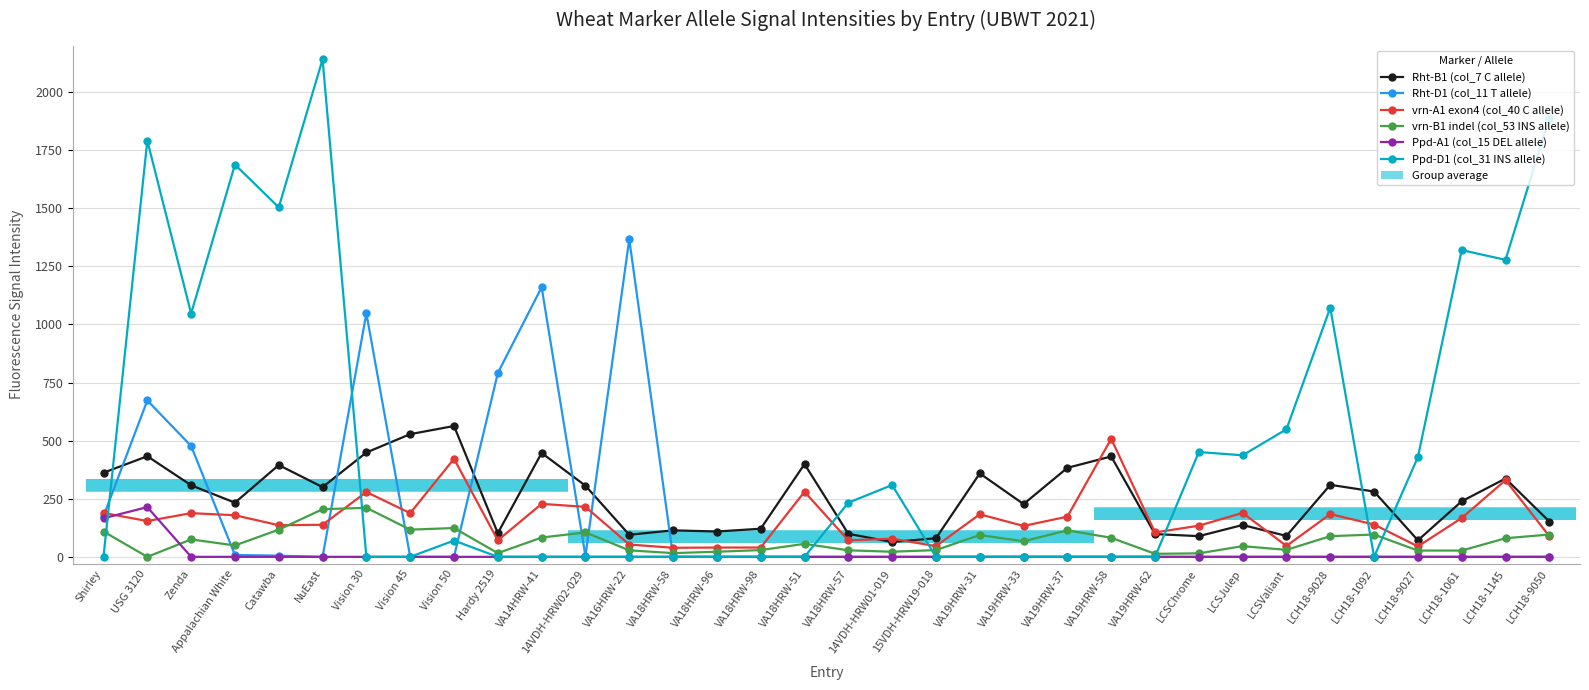

Reading right to left, list all the values displayed in this chart.

Rht-B1 (col_7 C allele): LCH18-9050=152	LCH18-1145=337	LCH18-1061=239	LCH18-9027=71	LCH18-1092=281	LCH18-9028=310	LCSValiant=90	LCSJulep=137	LCSChrome=89	VA19HRW-62=98	VA19HRW-58=432	VA19HRW-37=383	VA19HRW-33=227	VA19HRW-31=359	15VDH-HRW19-018=80	14VDH-HRW01-019=64	VA18HRW-57=99	VA18HRW-51=399	VA18HRW-98=121	VA18HRW-96=109	VA18HRW-58=114	VA16HRW-22=95	14VDH-HRW02-029=306	VA14HRW-41=447	Hardy 2519=102	Vision 50=563	Vision 45=528	Vision 30=449	NuEast=300	Catawba=395	Appalachian White=233	Zenda=308	USG 3120=433	Shirley=362
Rht-D1 (col_11 T allele): LCH18-9050=0	LCH18-1145=0	LCH18-1061=0	LCH18-9027=0	LCH18-1092=0	LCH18-9028=0	LCSValiant=0	LCSJulep=0	LCSChrome=0	VA19HRW-62=0	VA19HRW-58=0	VA19HRW-37=0	VA19HRW-33=0	VA19HRW-31=0	15VDH-HRW19-018=0	14VDH-HRW01-019=0	VA18HRW-57=0	VA18HRW-51=0	VA18HRW-98=0	VA18HRW-96=0	VA18HRW-58=0	VA16HRW-22=1367	14VDH-HRW02-029=4	VA14HRW-41=1160	Hardy 2519=791	Vision 50=0	Vision 45=0	Vision 30=1048	NuEast=0	Catawba=5	Appalachian White=8	Zenda=477	USG 3120=673	Shirley=175
vrn-A1 exon4 (col_40 C allele): LCH18-9050=89	LCH18-1145=330	LCH18-1061=167	LCH18-9027=45	LCH18-1092=139	LCH18-9028=184	LCSValiant=47	LCSJulep=189	LCSChrome=134	VA19HRW-62=105	VA19HRW-58=508	VA19HRW-37=173	VA19HRW-33=133	VA19HRW-31=183	15VDH-HRW19-018=46	14VDH-HRW01-019=78	VA18HRW-57=71	VA18HRW-51=280	VA18HRW-98=40	VA18HRW-96=40	VA18HRW-58=39	VA16HRW-22=53	14VDH-HRW02-029=215	VA14HRW-41=228	Hardy 2519=71	Vision 50=422	Vision 45=188	Vision 30=279	NuEast=138	Catawba=136	Appalachian White=179	Zenda=188	USG 3120=154	Shirley=189
vrn-B1 indel (col_53 INS allele): LCH18-9050=96	LCH18-1145=80	LCH18-1061=27	LCH18-9027=27	LCH18-1092=96	LCH18-9028=89	LCSValiant=30	LCSJulep=46	LCSChrome=15	VA19HRW-62=13	VA19HRW-58=82	VA19HRW-37=114	VA19HRW-33=67	VA19HRW-31=94	15VDH-HRW19-018=29	14VDH-HRW01-019=22	VA18HRW-57=28	VA18HRW-51=56	VA18HRW-98=29	VA18HRW-96=22	VA18HRW-58=16	VA16HRW-22=28	14VDH-HRW02-029=105	VA14HRW-41=83	Hardy 2519=16	Vision 50=124	Vision 45=117	Vision 30=211	NuEast=205	Catawba=117	Appalachian White=49	Zenda=75	USG 3120=0	Shirley=109
Ppd-A1 (col_15 DEL allele): LCH18-9050=0	LCH18-1145=0	LCH18-1061=0	LCH18-9027=0	LCH18-1092=0	LCH18-9028=0	LCSValiant=0	LCSJulep=0	LCSChrome=0	VA19HRW-62=0	VA19HRW-58=0	VA19HRW-37=0	VA19HRW-33=0	VA19HRW-31=0	15VDH-HRW19-018=0	14VDH-HRW01-019=0	VA18HRW-57=0	VA18HRW-51=0	VA18HRW-98=0	VA18HRW-96=0	VA18HRW-58=0	VA16HRW-22=0	14VDH-HRW02-029=0	VA14HRW-41=0	Hardy 2519=0	Vision 50=0	Vision 45=0	Vision 30=0	NuEast=0	Catawba=0	Appalachian White=0	Zenda=0	USG 3120=214	Shirley=166
Ppd-D1 (col_31 INS allele): LCH18-9050=1889	LCH18-1145=1278	LCH18-1061=1320	LCH18-9027=429	LCH18-1092=0	LCH18-9028=1072	LCSValiant=549	LCSJulep=437	LCSChrome=451	VA19HRW-62=0	VA19HRW-58=0	VA19HRW-37=0	VA19HRW-33=0	VA19HRW-31=0	15VDH-HRW19-018=0	14VDH-HRW01-019=309	VA18HRW-57=233	VA18HRW-51=0	VA18HRW-98=0	VA18HRW-96=0	VA18HRW-58=0	VA16HRW-22=0	14VDH-HRW02-029=0	VA14HRW-41=0	Hardy 2519=0	Vision 50=70	Vision 45=0	Vision 30=0	NuEast=2141	Catawba=1504	Appalachian White=1688	Zenda=1047	USG 3120=1791	Shirley=0